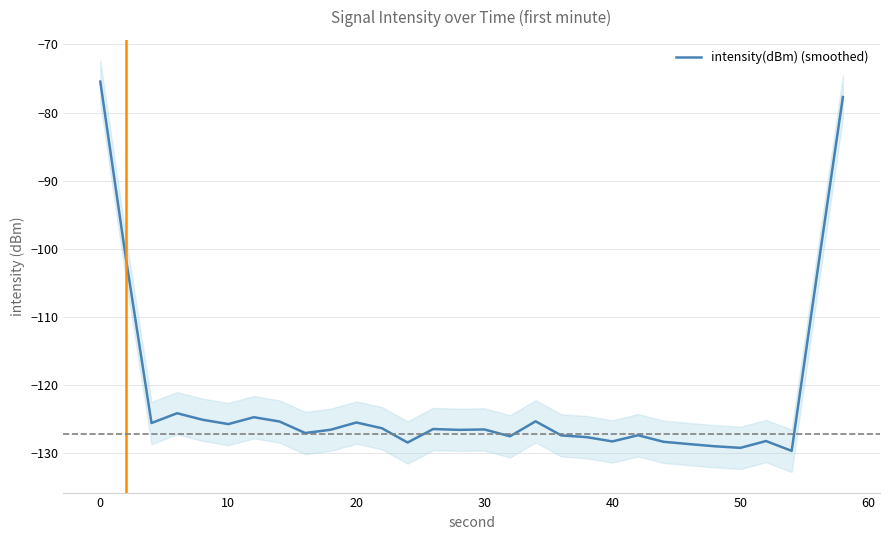

How many data points are above -126?

12